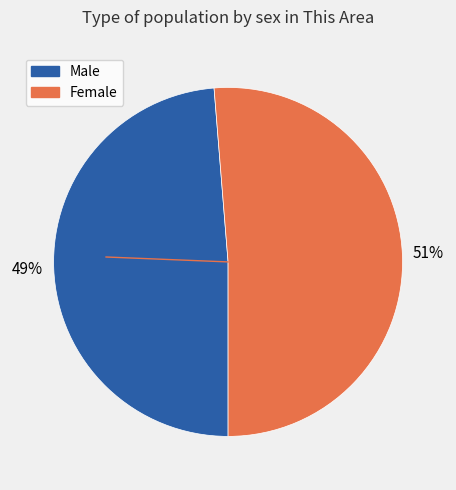

To the nearest percent, what percentage of the pie is Male?

49%